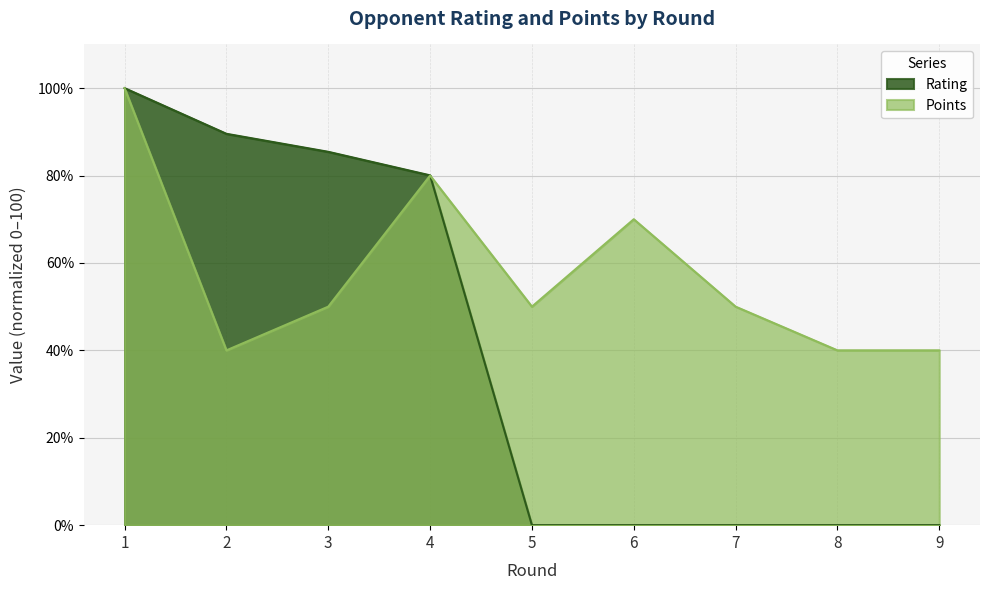

At which label does Points first exceed 50?

1